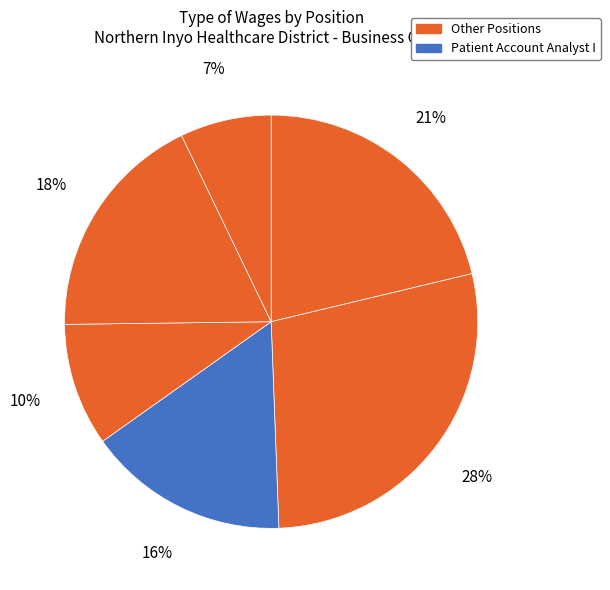

How many segments does this pie chart have?

6